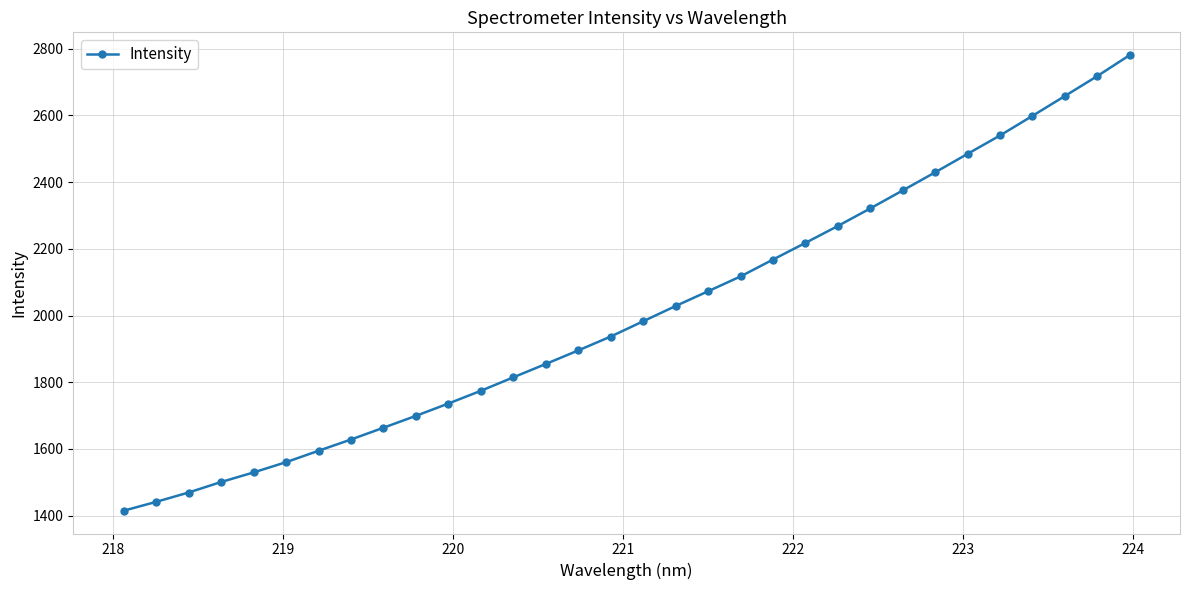

What is the value of the 8th point from the left?

1628.1